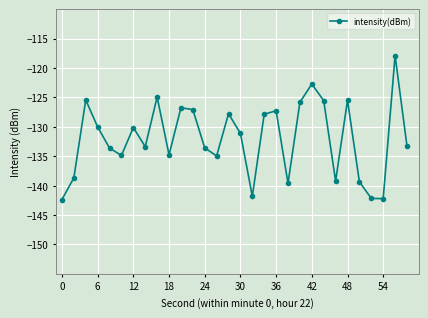

What is the sum of all values?

-3959.8